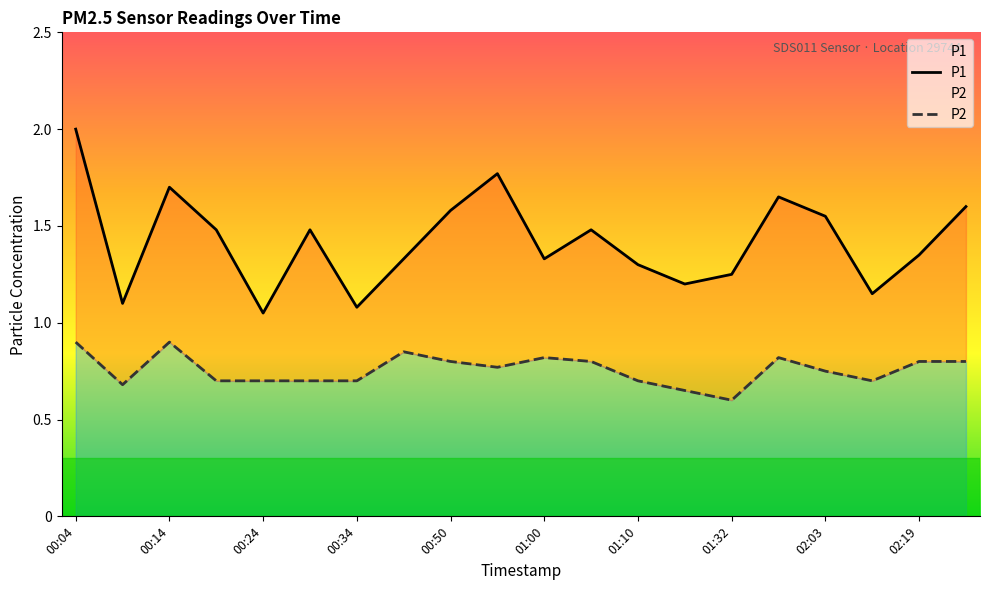

The value of P1 at 17 is 0.5. True or false?

False